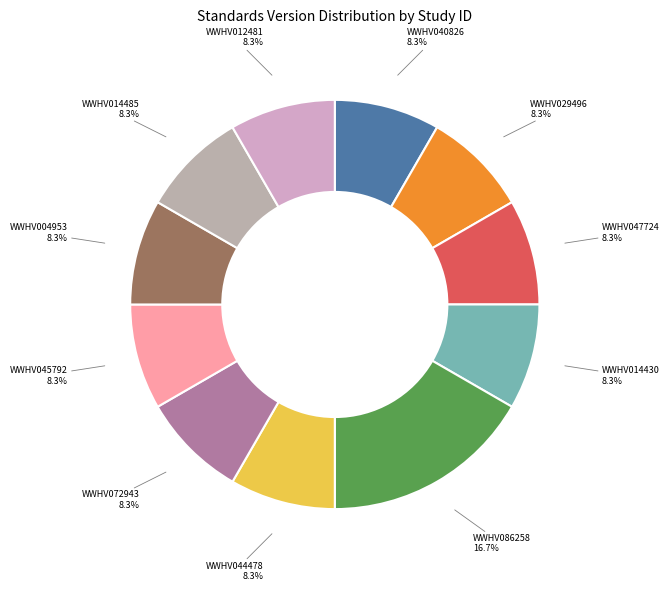

Which category has the biggest portion of the pie?

WWHV086258